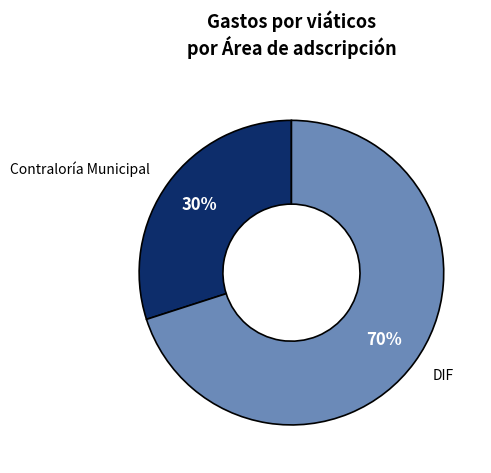

What is the ratio of the value at Contraloría Municipal to the value at DIF?

0.4